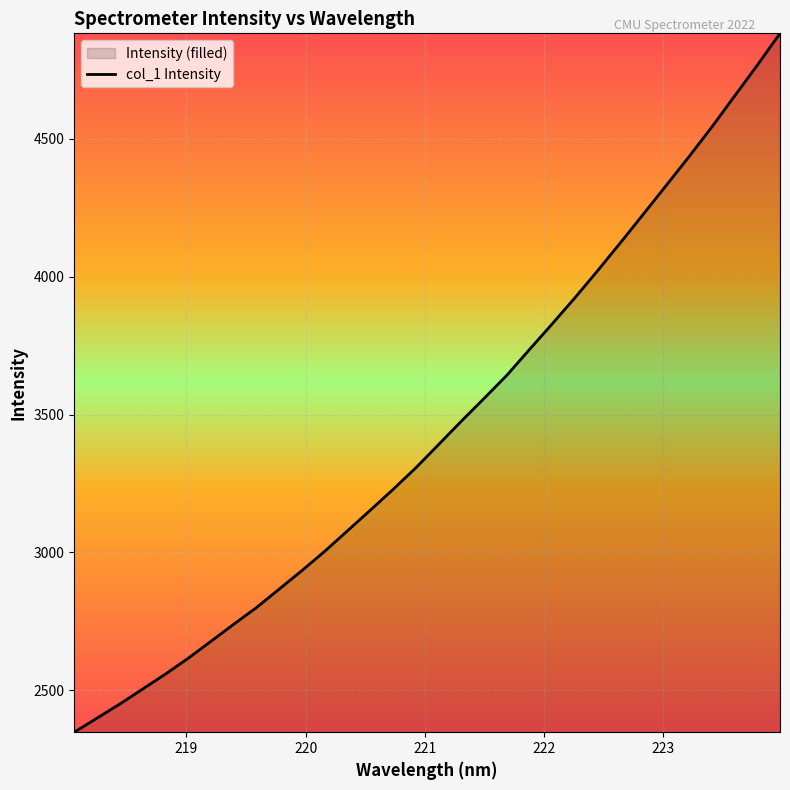

What is the greatest value displayed?

4882.7